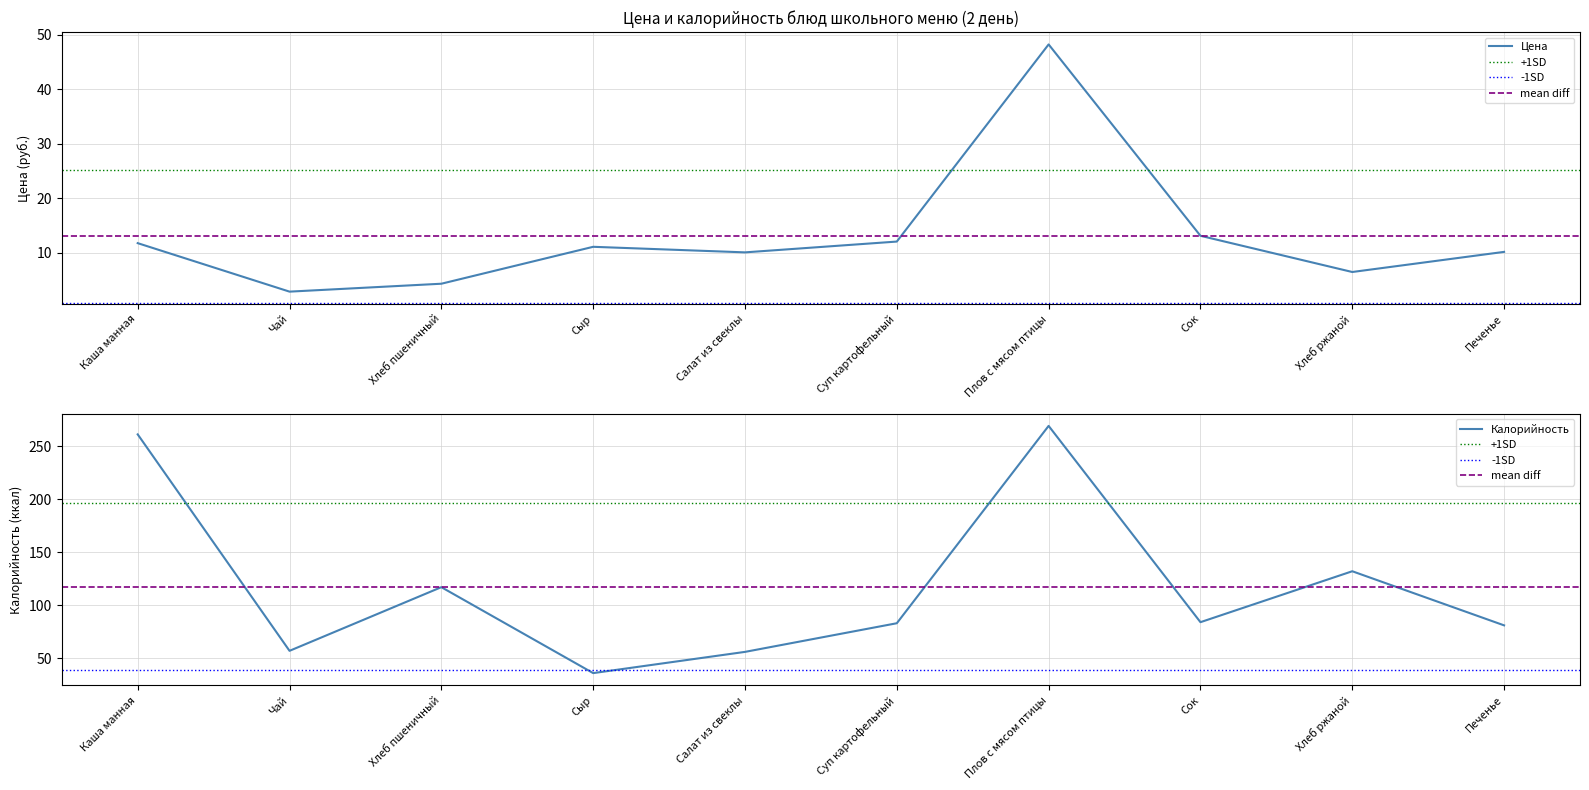

Is the value of Цена at Чай greater than the value of Калорийность at Сок?

No